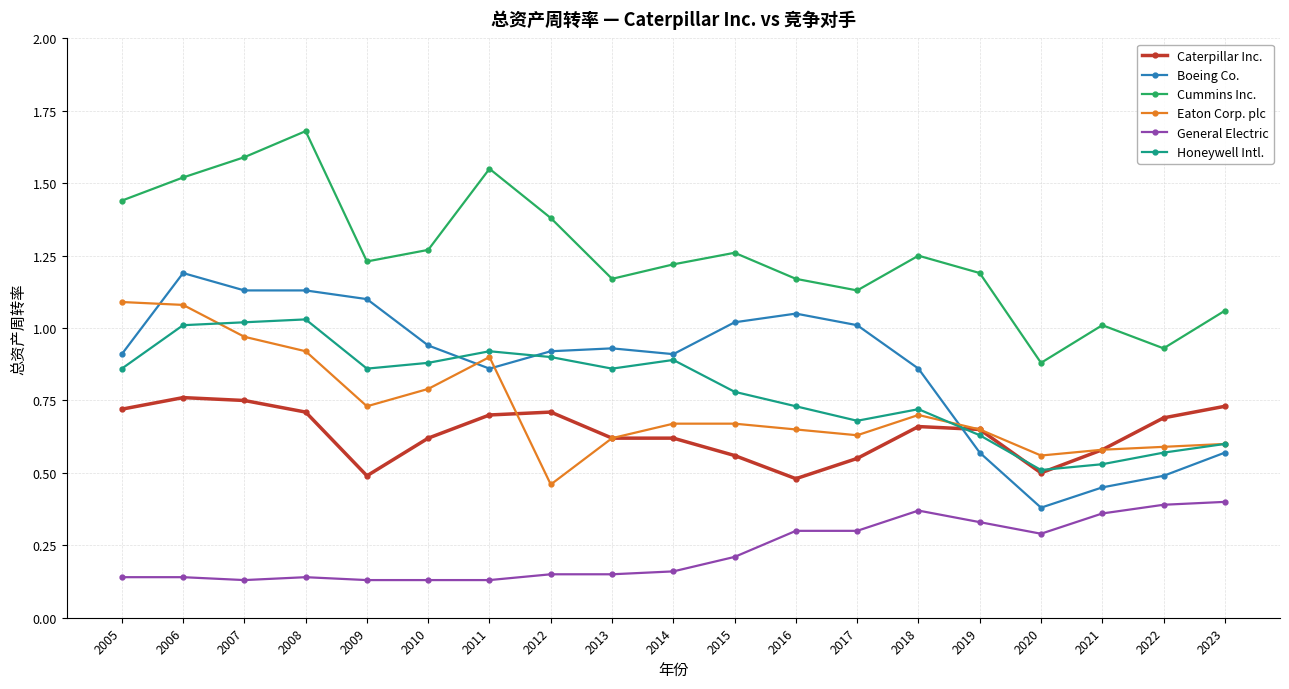

Which series has the largest total across all categories?

Cummins Inc.